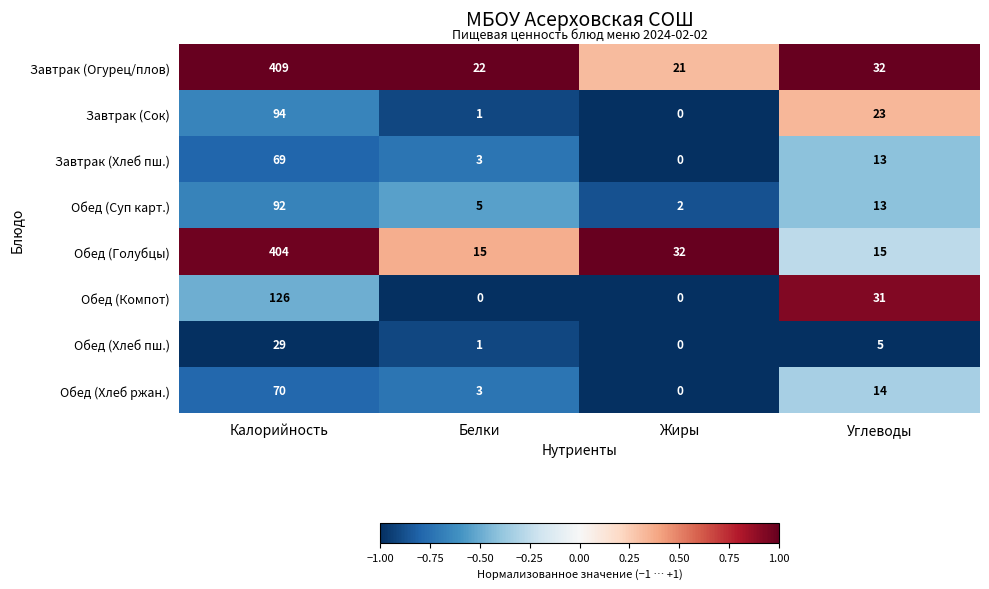

What is the sum of all Обед (Суп карт.) values?

112